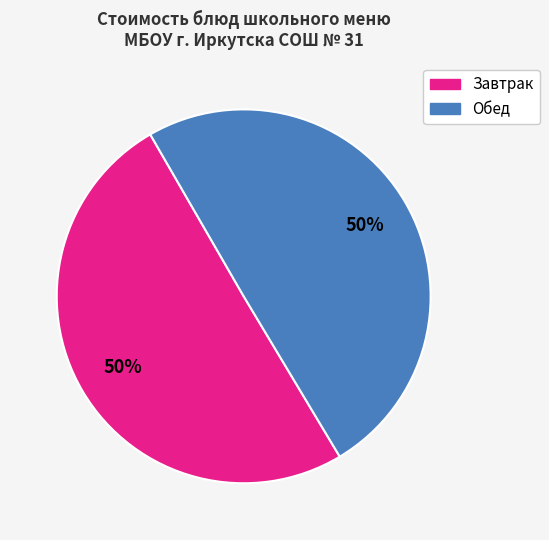

To the nearest percent, what is the average slice percentage?

50%